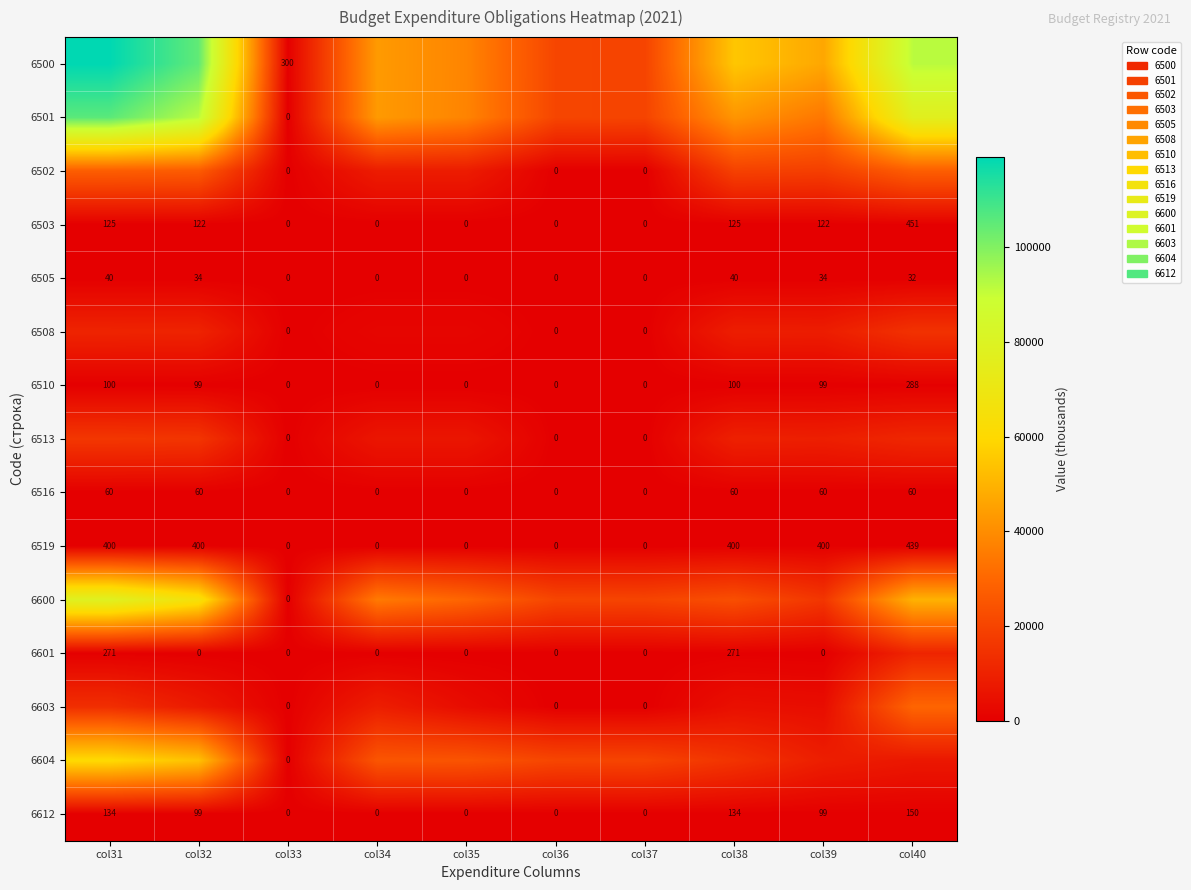

Is it true that 6516 equals -41.8 at col36?

False